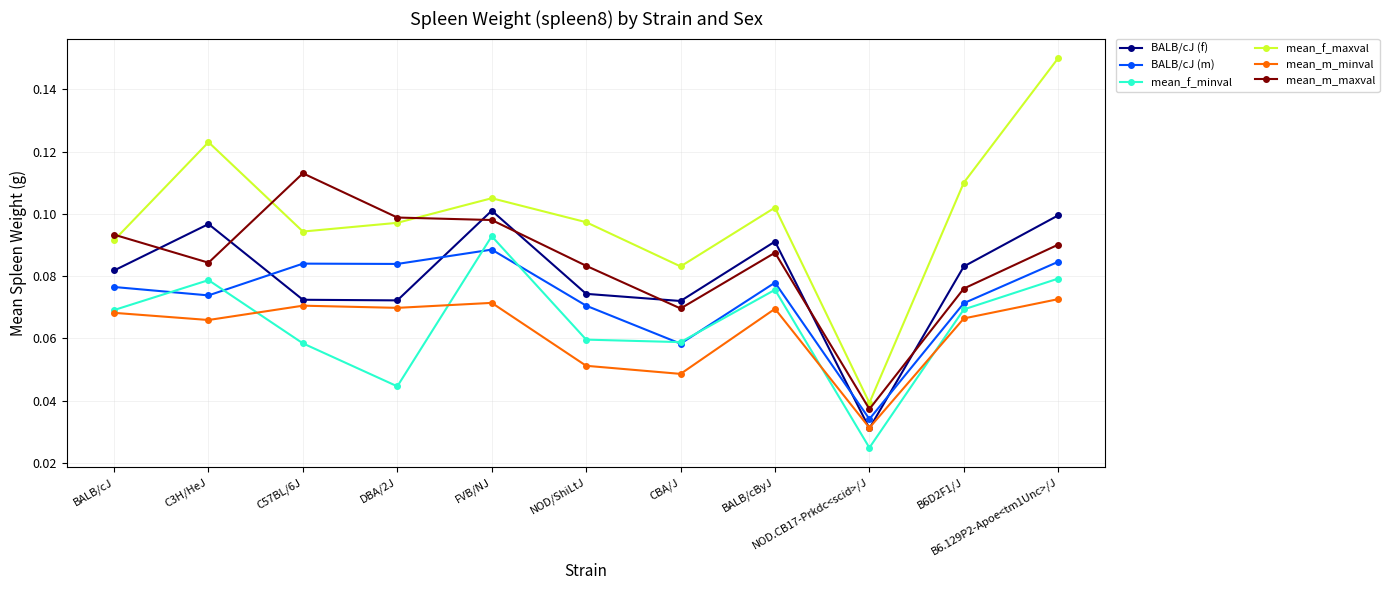

What is the label of the 2nd point from the left?

C3H/HeJ